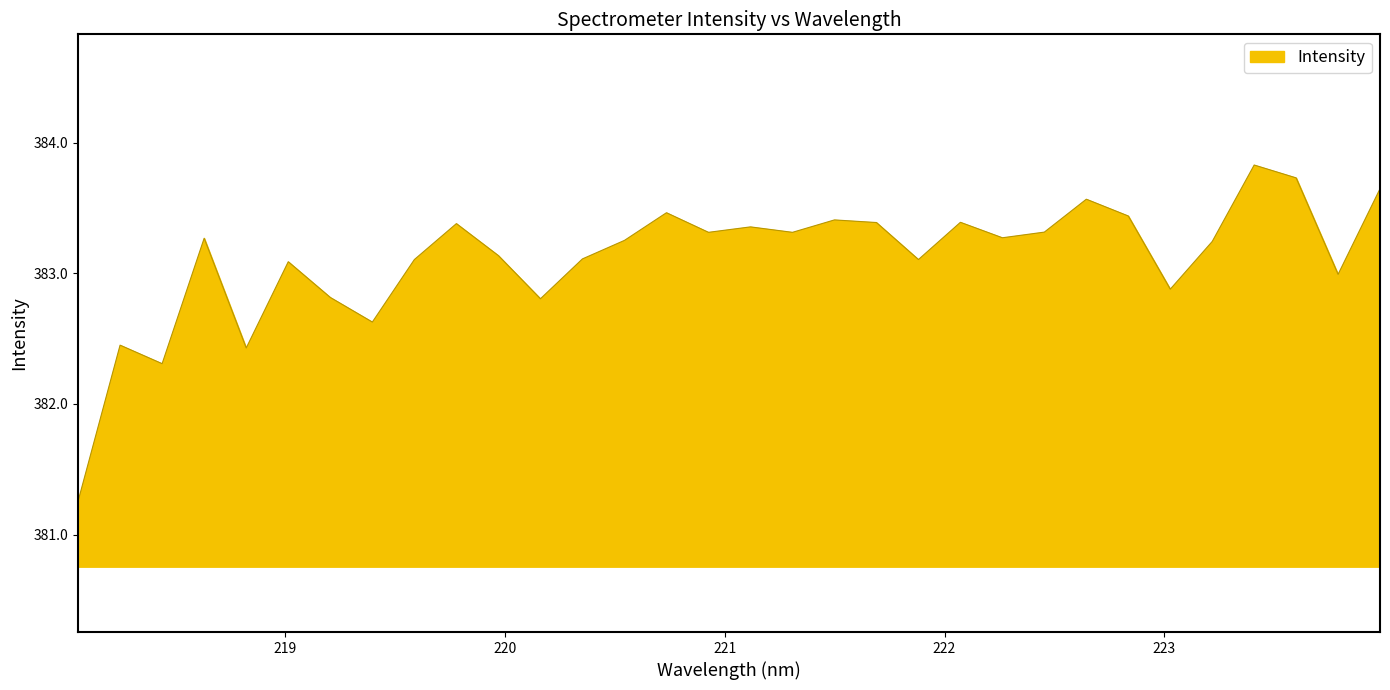

What is the maximum value shown in the chart?

383.8